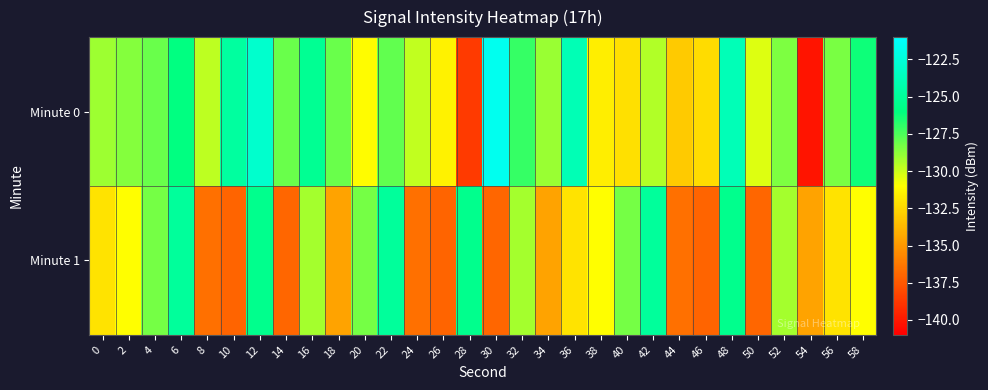

What is the difference between the highest and lowest values at 56?

3.7